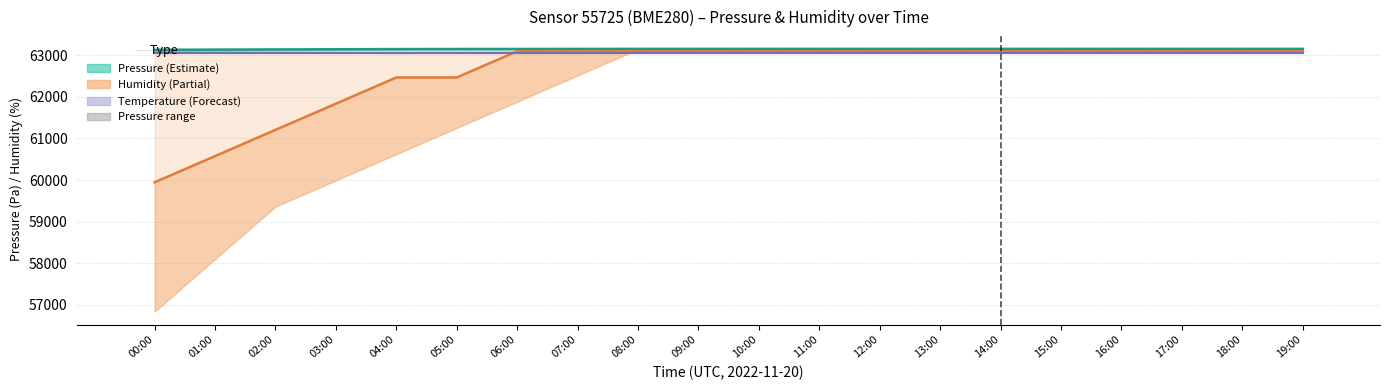

What is the sum of all Humidity (%) ×631 values?

1251904.0